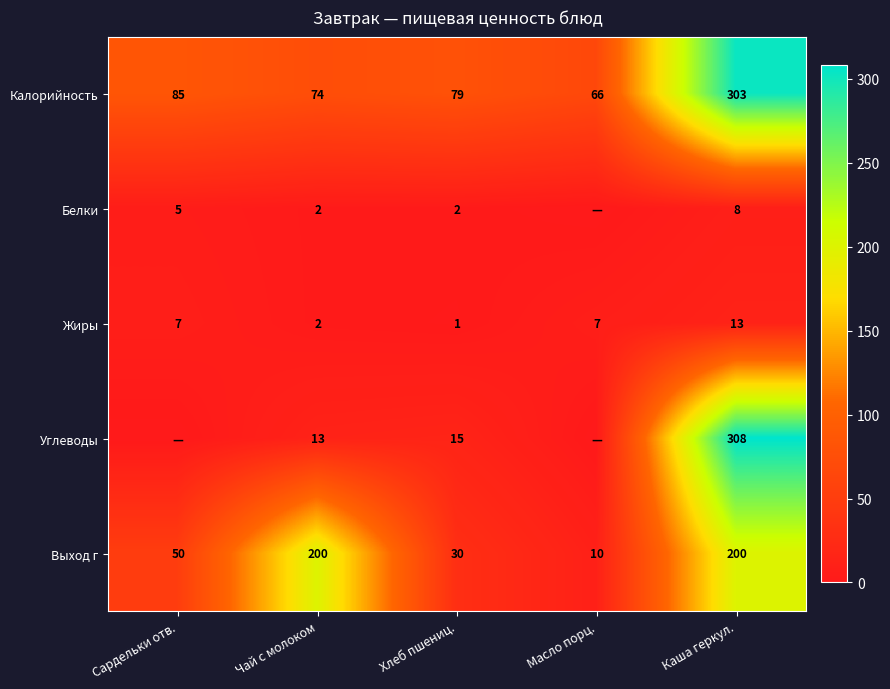

What is the difference between the second highest and minimum values in the Жиры series?

6